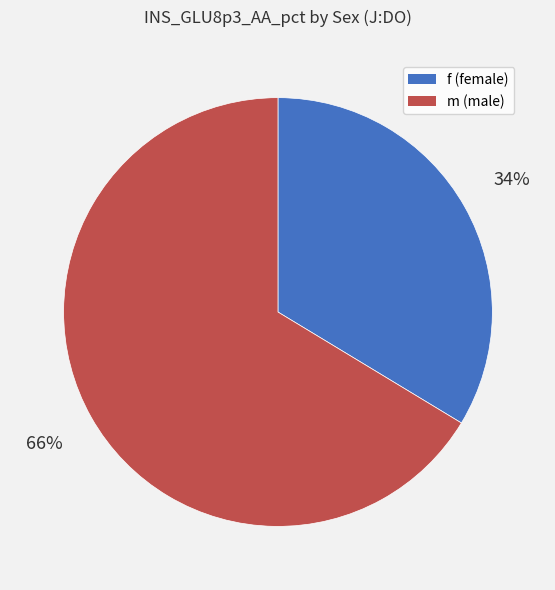

To the nearest percent, what is the average slice percentage?

50%